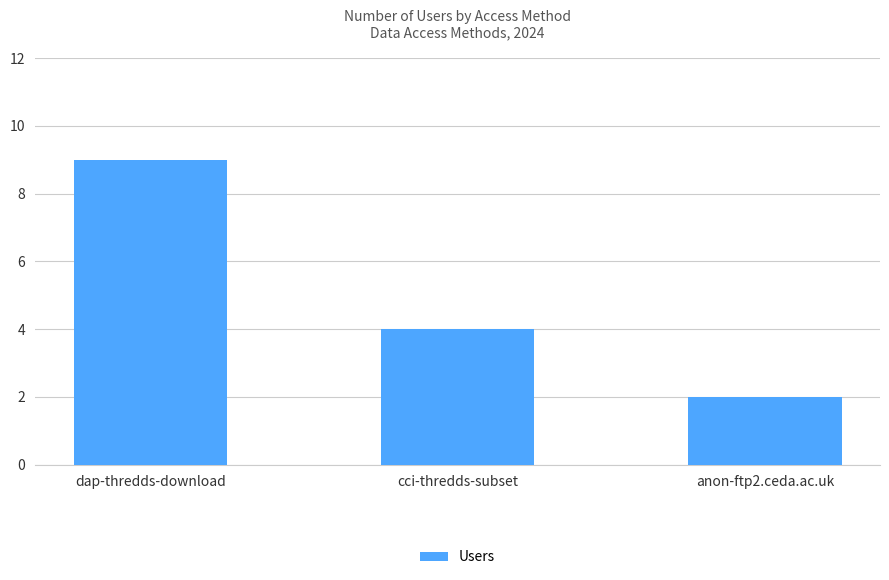

How many bars are there in total?

3